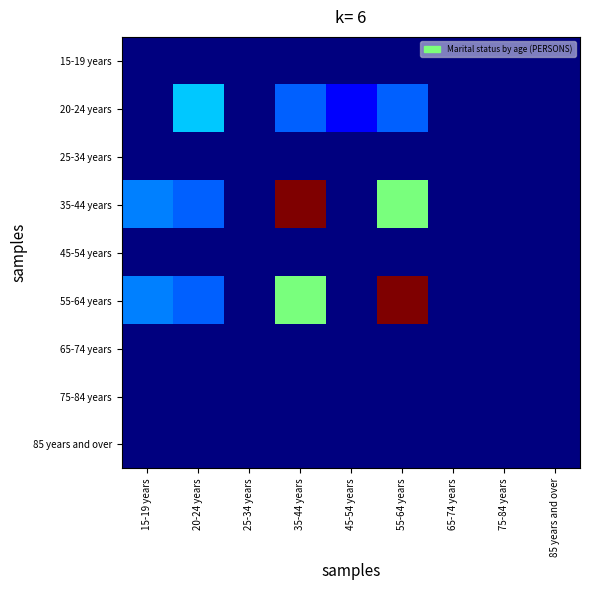

Which series has the widest spread of values?

35-44 years